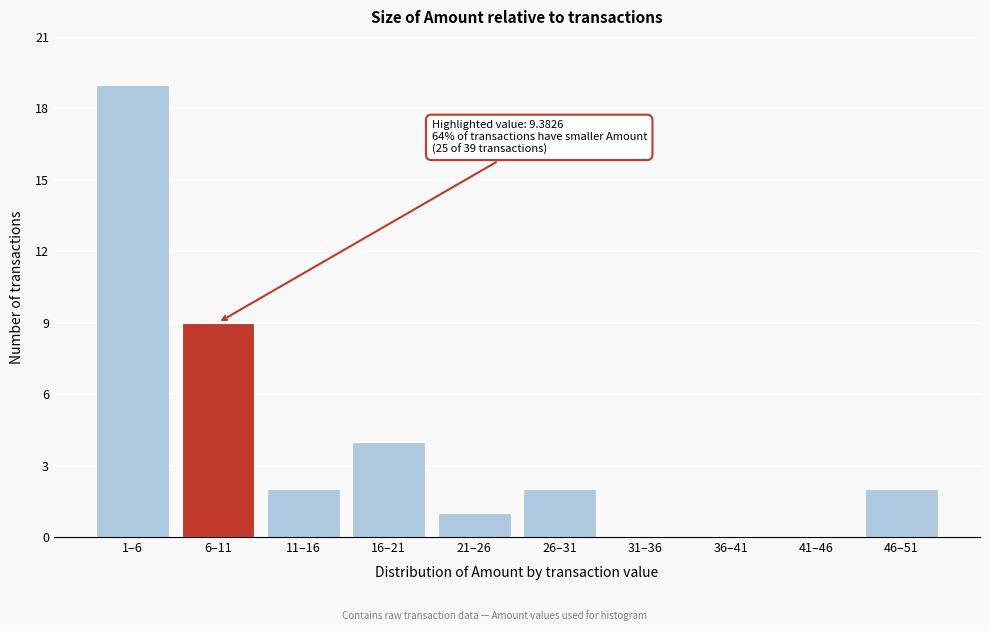

Reading right to left, what are all the values shown in this chart?

46–51=2	41–46=0	36–41=0	31–36=0	26–31=2	21–26=1	16–21=4	11–16=2	6–11=9	1–6=19